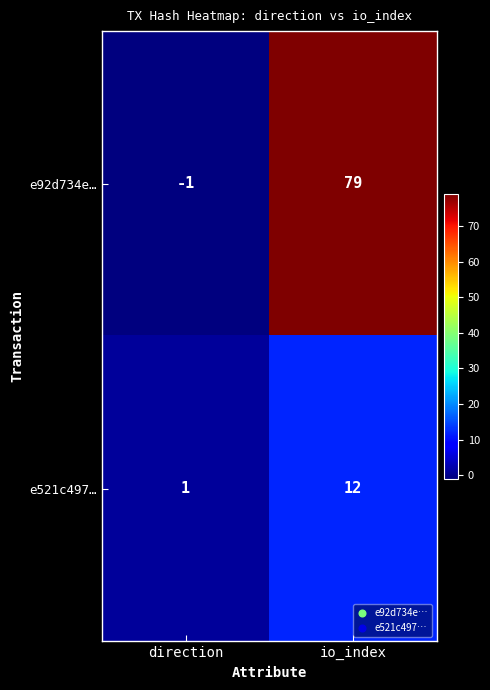

At which category does the chart reach its minimum across all series?

direction